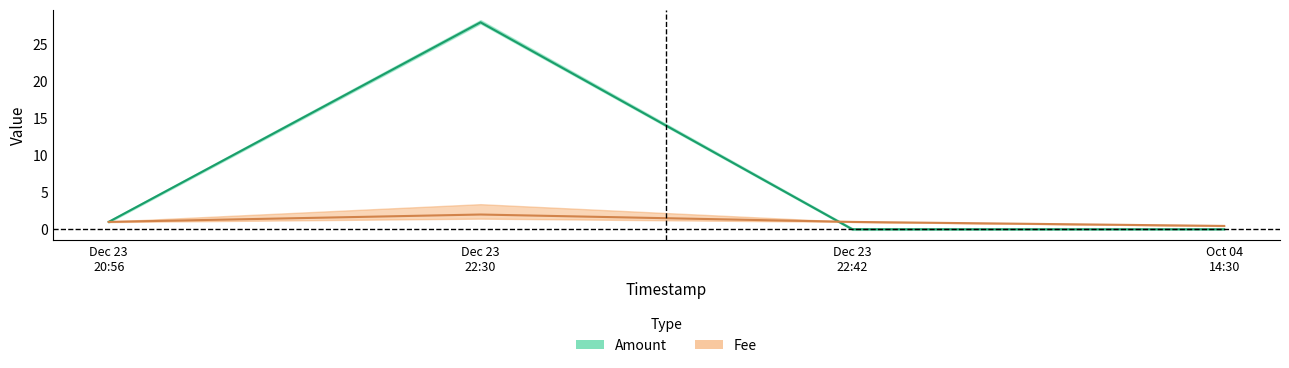

The Fee series shows 0.6 at Dec 23 20:56. True or false?

False